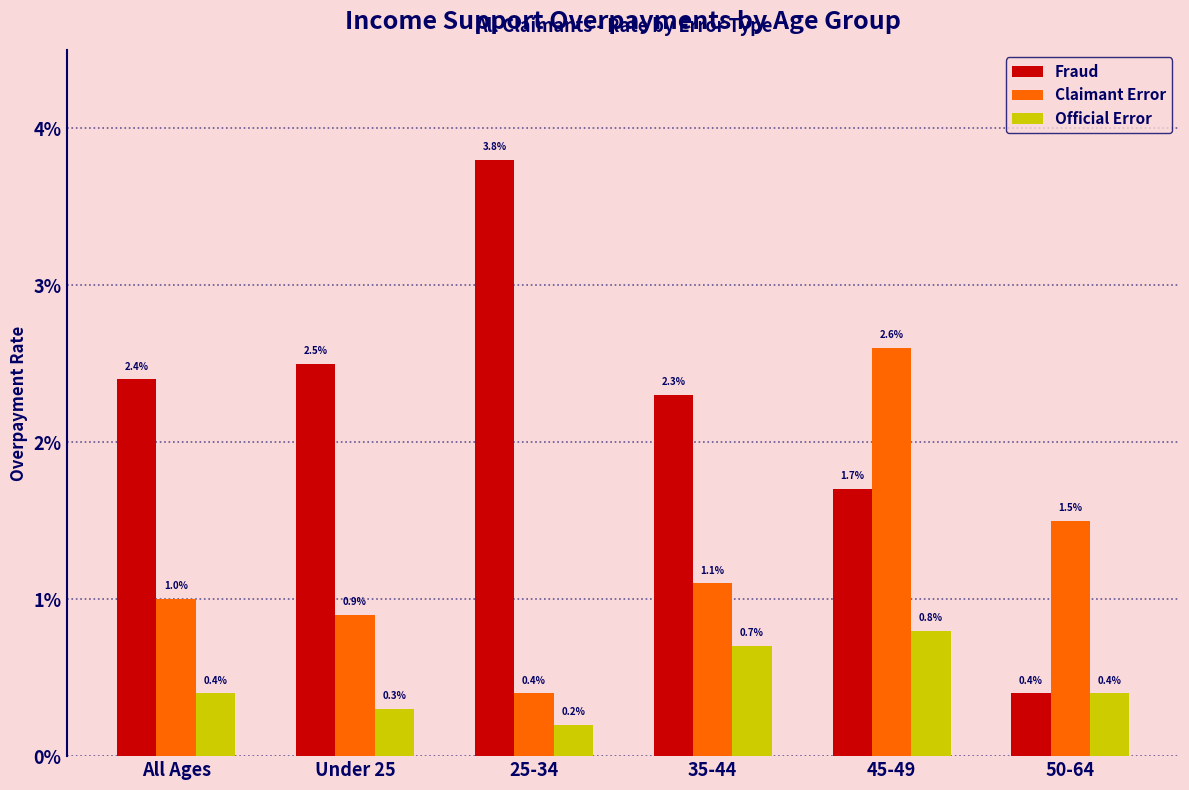

Are the bars grouped side by side (vs. stacked)?

Yes